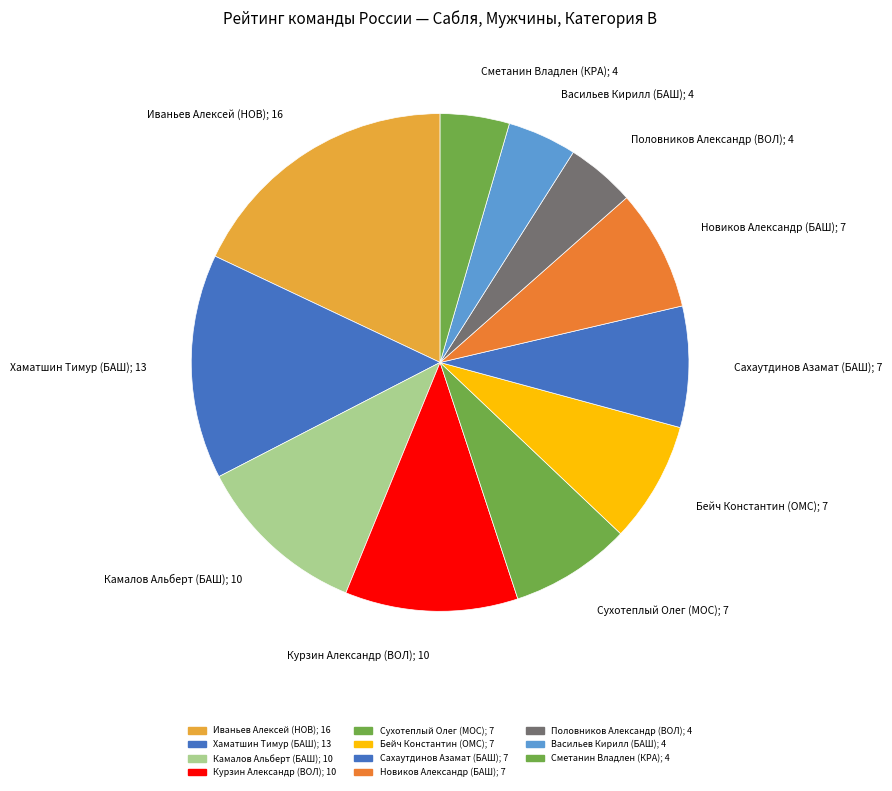

How many slices are in this pie chart?

11